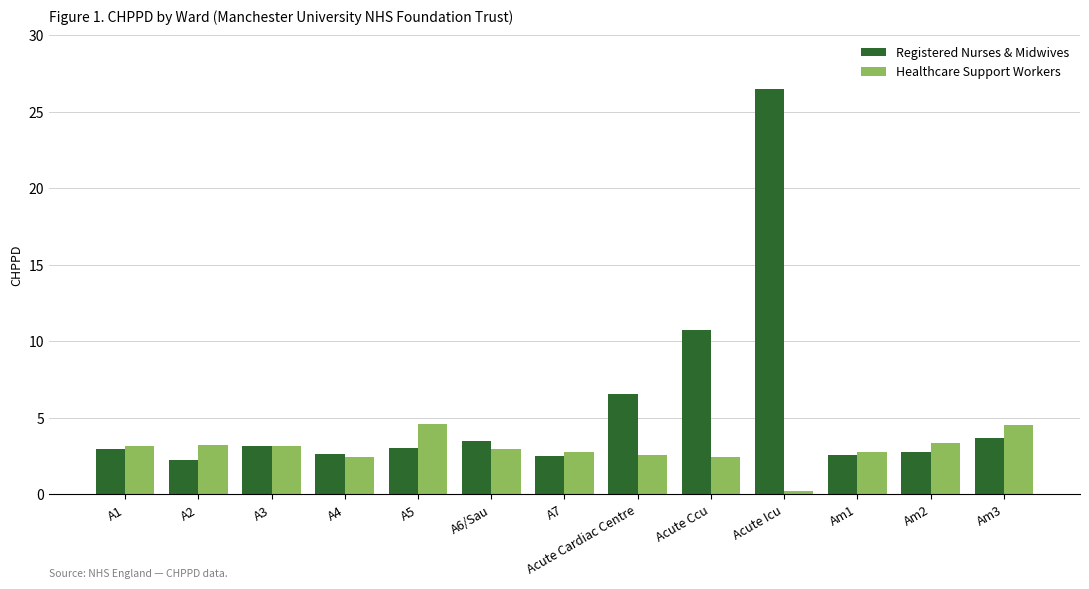

True or false: Registered Nurses & Midwives has a value of 5.9 at A6/Sau.

False